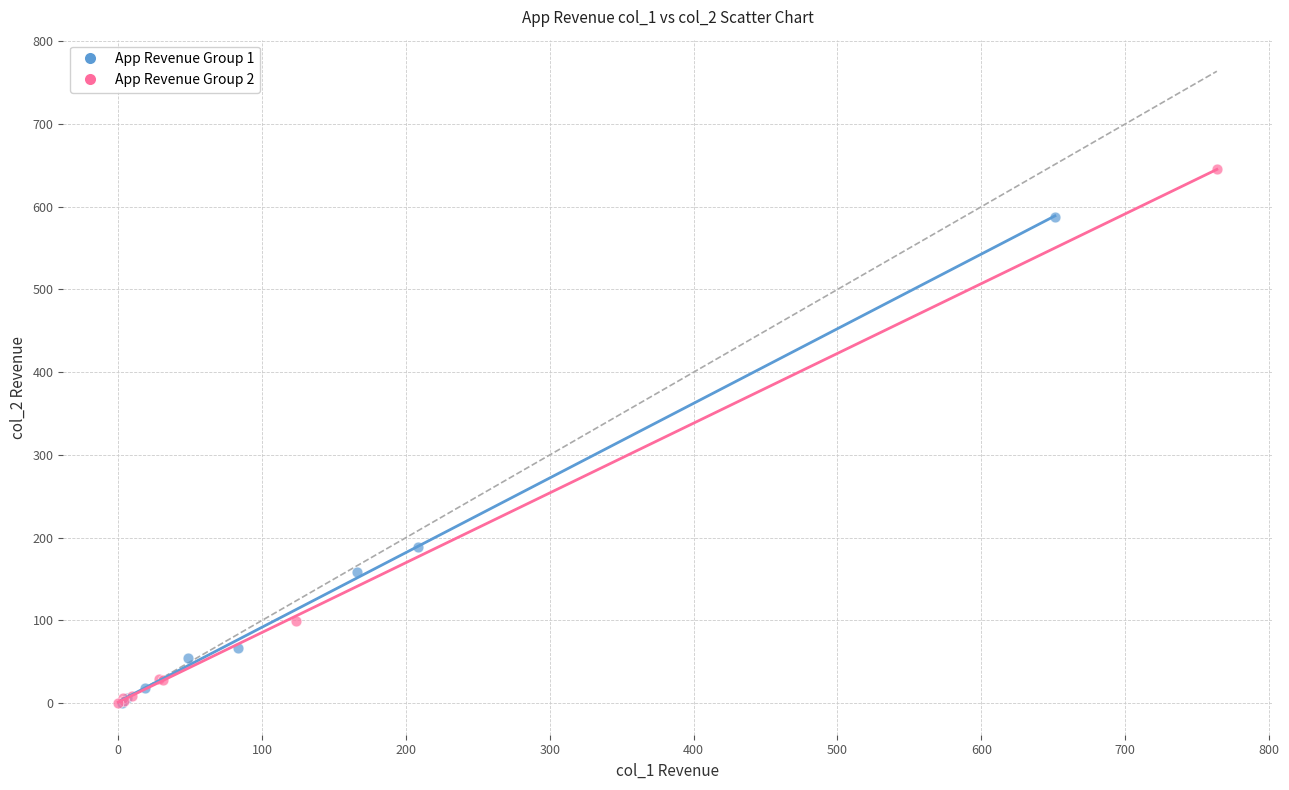

Which series contains the highest Y value?

App Revenue Group 2